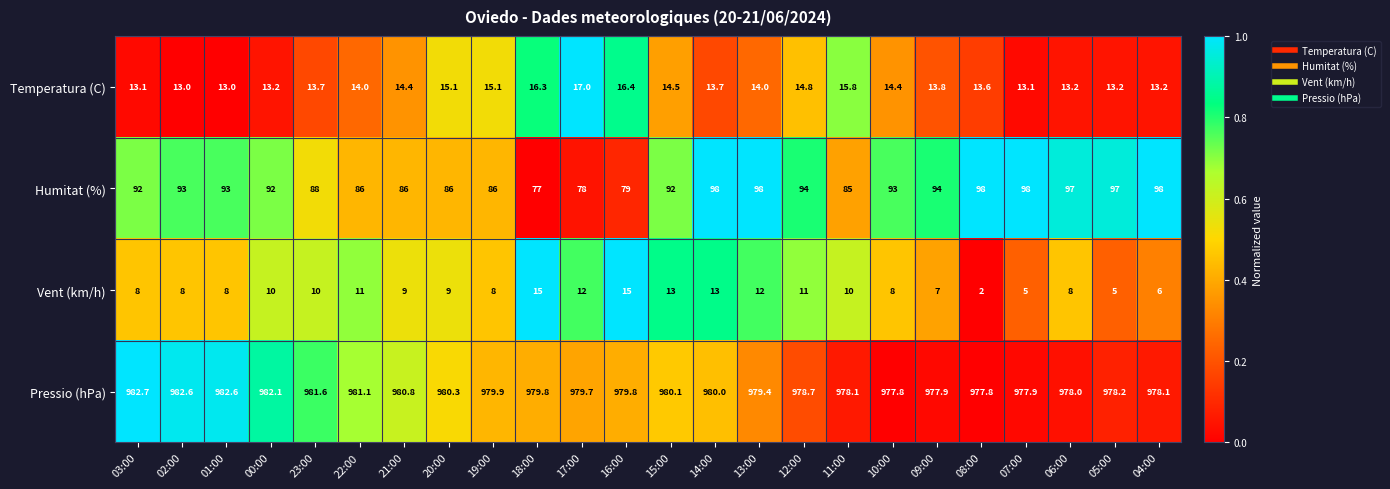

What is the spread (max minus min) of values at 21:00?

971.8